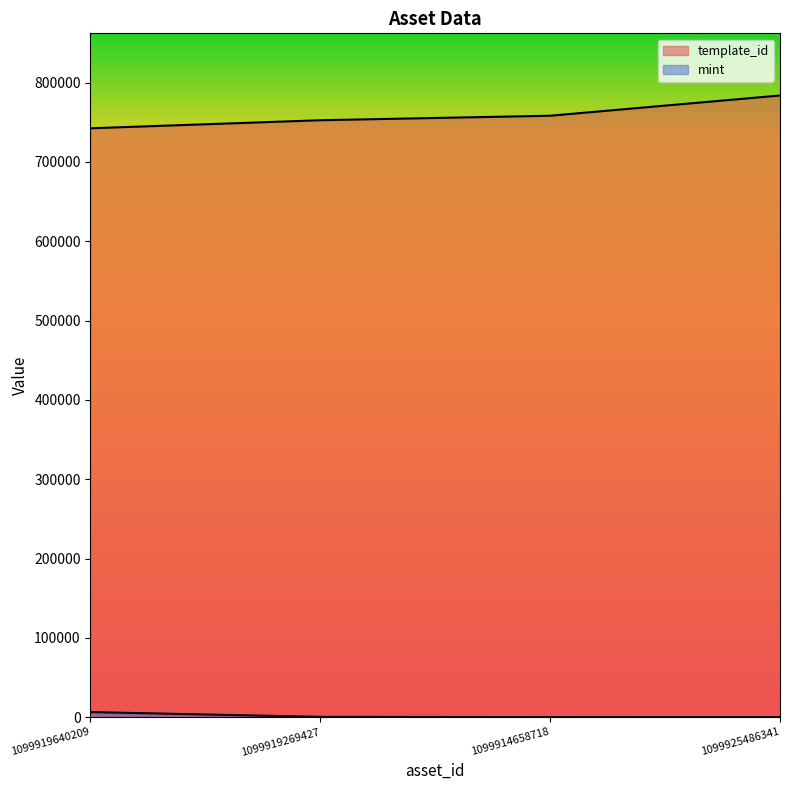

What is the difference between the maximum and minimum values in the template_id series?

41342